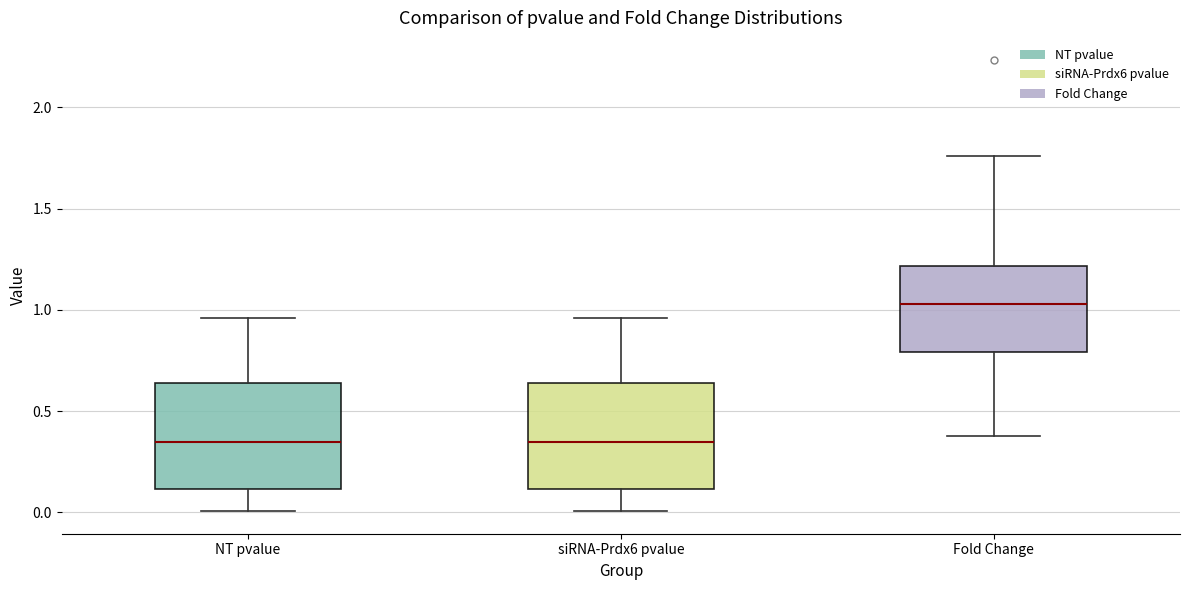

Reading left to right, read every box against the y-axis: the position of its median line, the range the box covers, and the ends of its whiskers. The values are not printed on the chart, so give them approximately, as read against the axis.

NT pvalue: median 0.35, box 0.10 to 0.65, whiskers 0.00 to 0.95
siRNA-Prdx6 pvalue: median 0.35, box 0.10 to 0.65, whiskers 0.00 to 0.95
Fold Change: median 1.05, box 0.80 to 1.20, whiskers 0.40 to 1.75